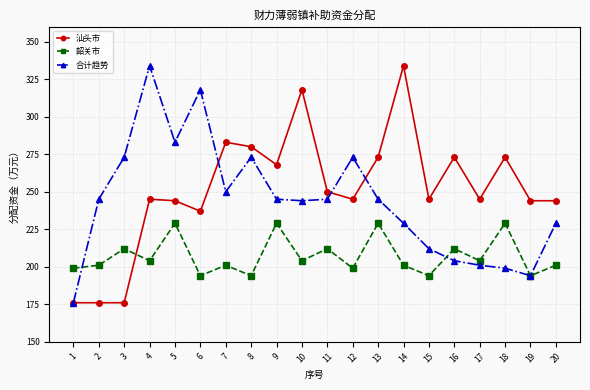

What is the difference between the highest and lowest values at 20?

43